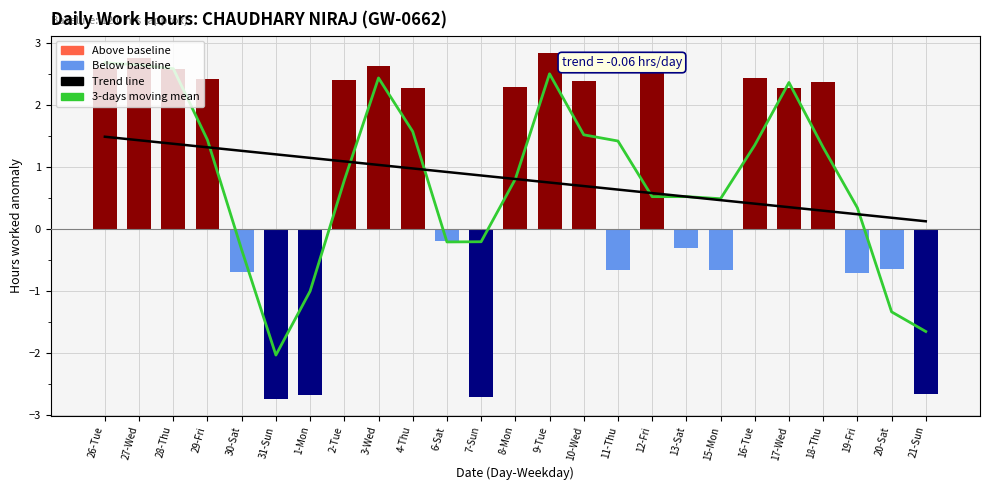

How many series are shown in this chart?

3